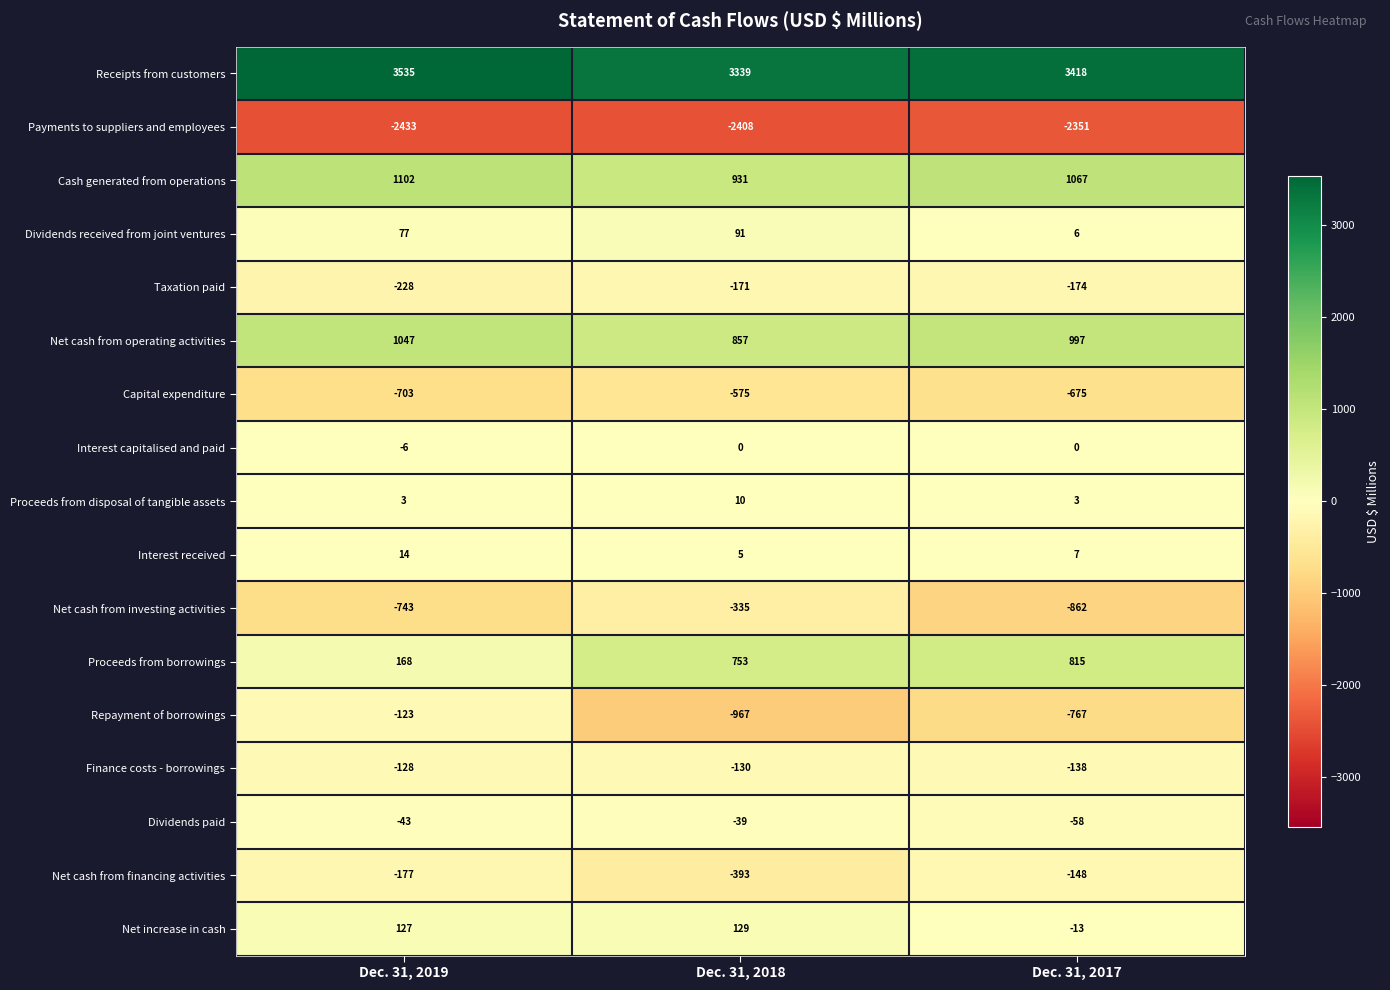

What is the total value across all series at Dec. 31, 2018?

1097